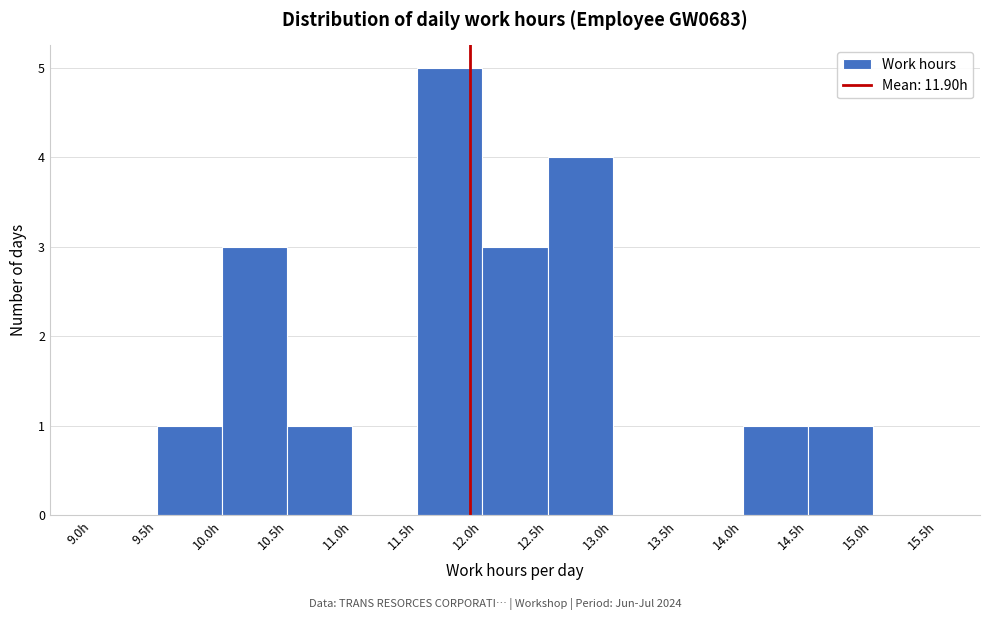

Over which range of the x-axis is the bar tallest?

11.5 to 12.0